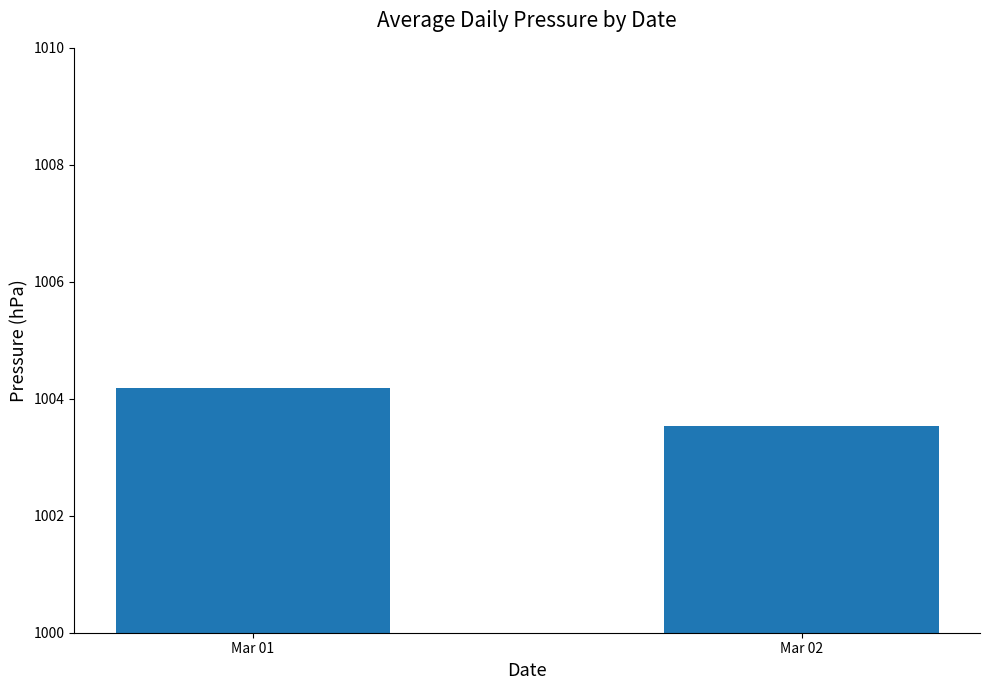

Approximately how many times larger is the value at Mar 01 compared to Mar 02?

1.0